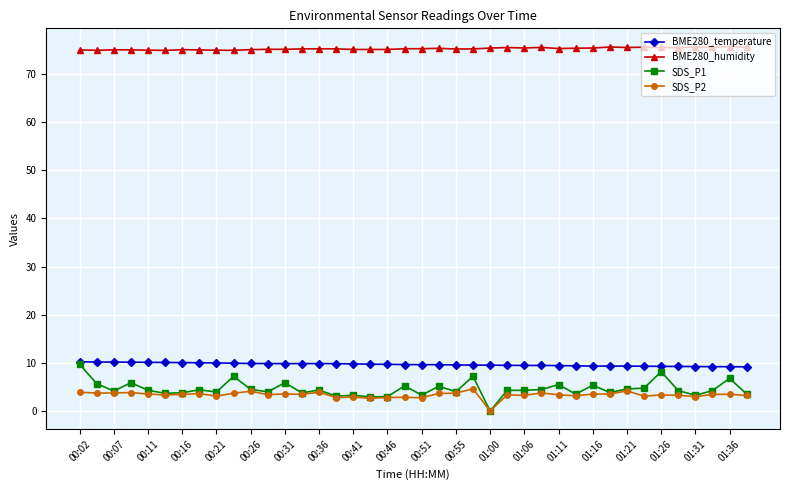

At how many categories does at least one series exceed 23?

40